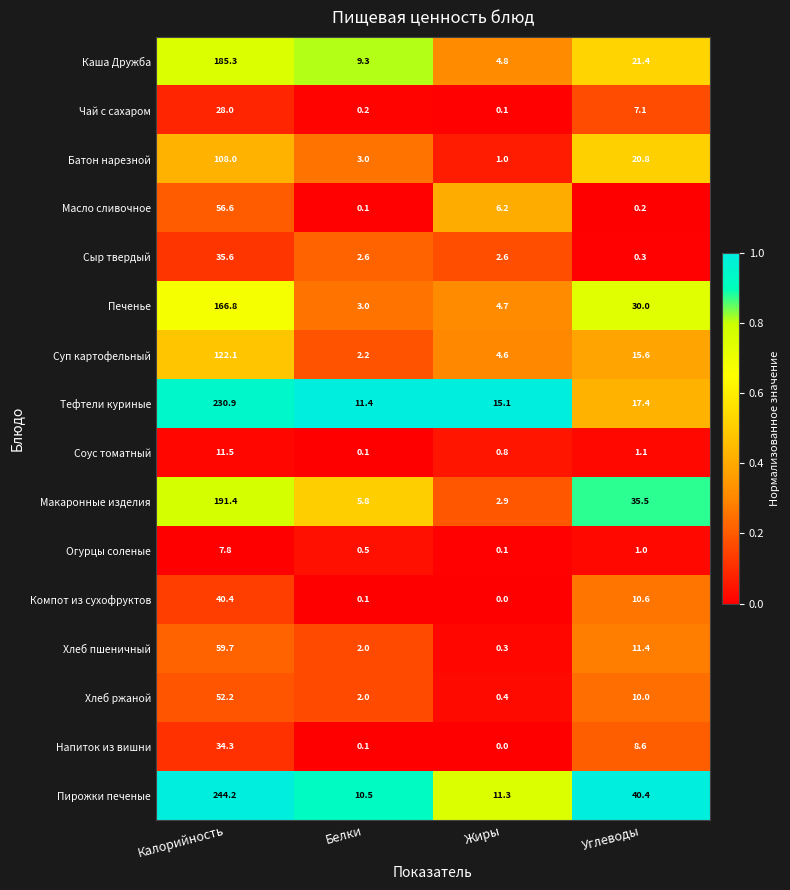

Is it true that Каша Дружба equals 21.4 at Углеводы?

True